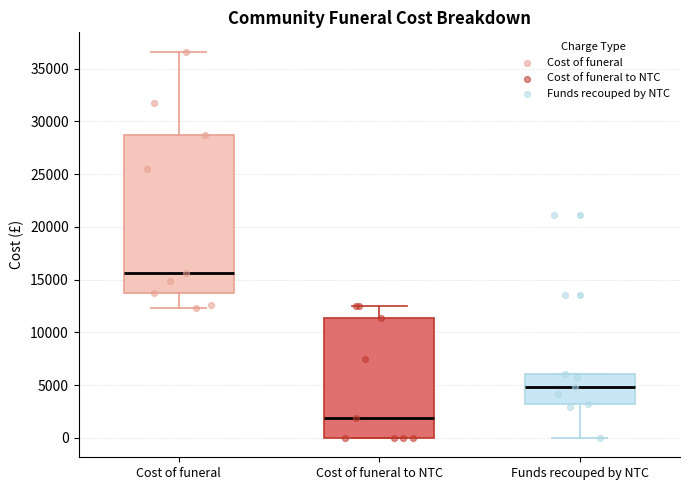

Reading left to right, transcribe this box plot: for each box, give where its median line is, the range the box spans, and where its two whiskers end, as read against the y-axis. The values are not printed on the chart, so give them approximately, as read against the axis.

Cost of funeral: median 15500, box 14000 to 28500, whiskers 12500 to 36500
Cost of funeral to NTC: median 2000, box 0 to 11500, whiskers 0 to 12500
Funds recouped by NTC: median 5000, box 3000 to 6000, whiskers 0 to 6000